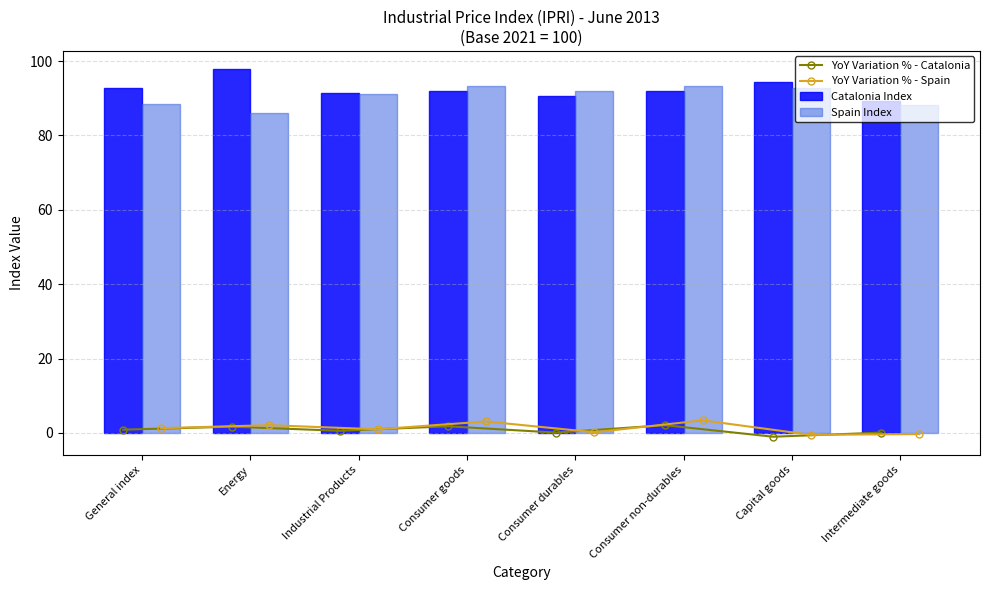

How many data points does each series have?

8